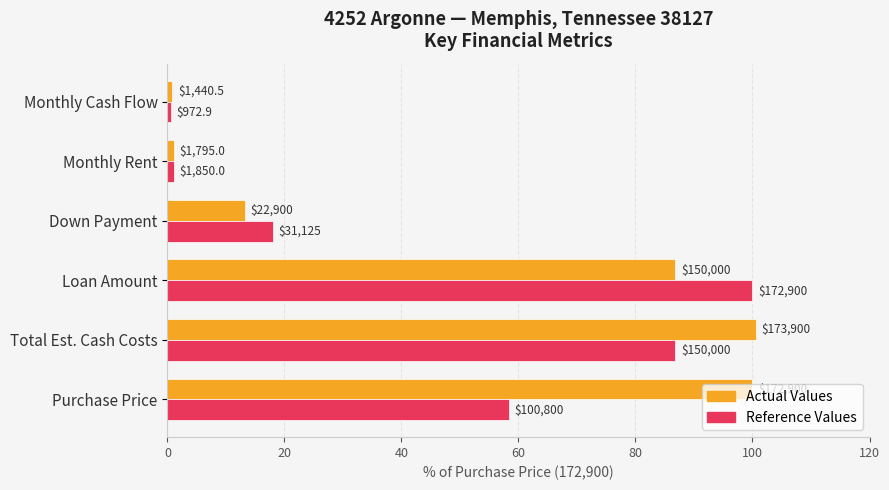

What are all the series names shown in the legend?

Actual Values, Reference Values